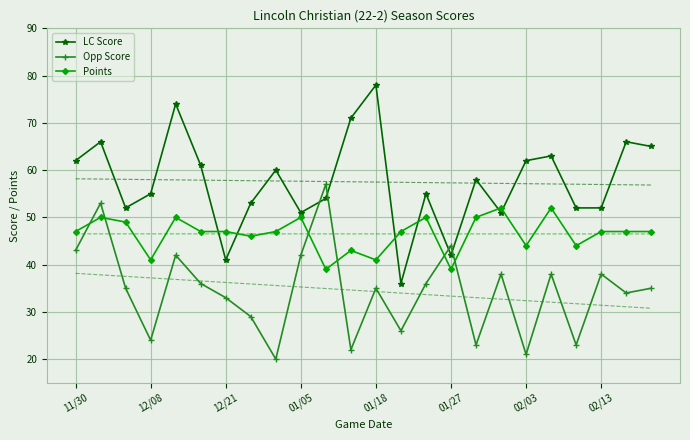

What are all the series names shown in the legend?

LC Score, Opp Score, Points